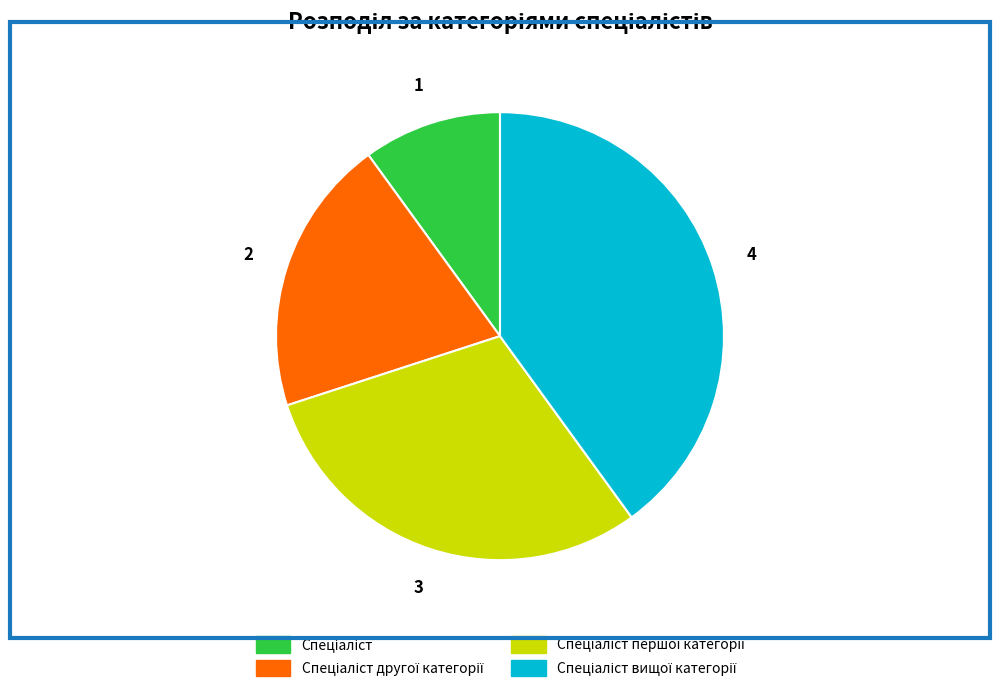

Does any single category account for the majority?

No